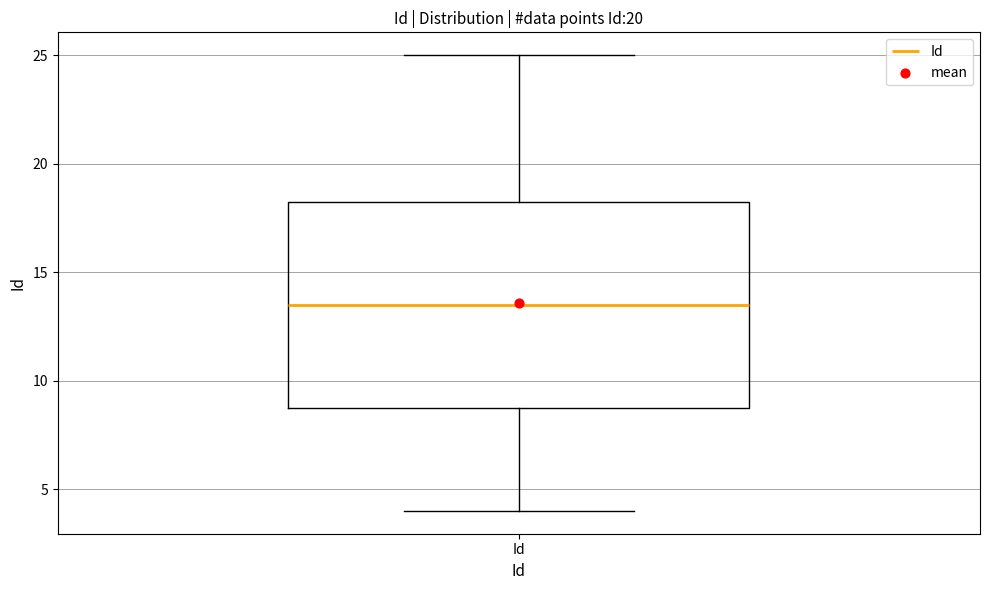

Transcribe this box plot: give where the median line is, the range the box spans, and where the two whiskers end, as read against the y-axis. The values are not printed on the chart, so give them approximately, as read against the axis.

median 13.5, box 9.0 to 18.5, whiskers 4.0 to 25.0